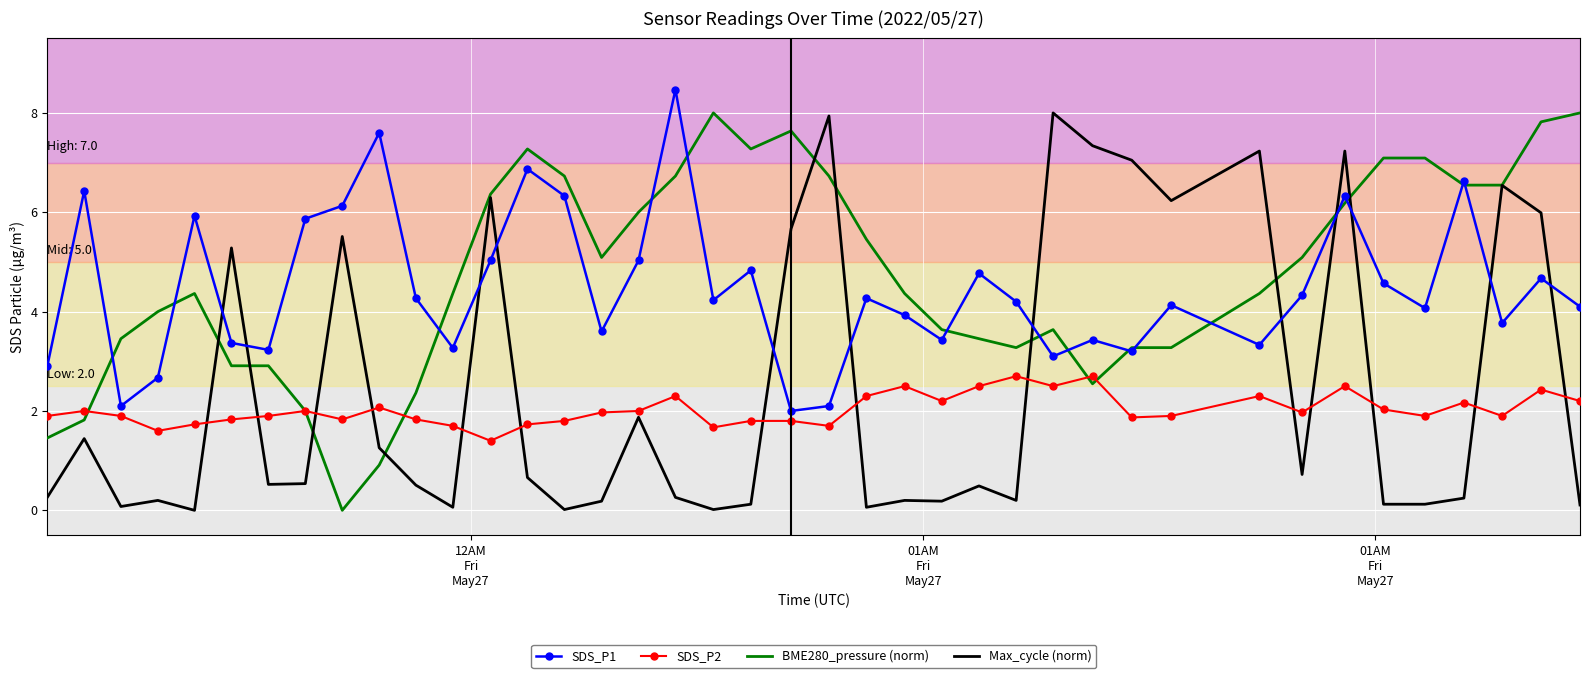

What is the highest value of the BME280_pressure (norm) series?

8.0